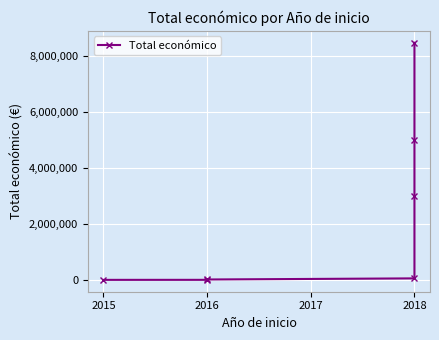

The chart shows a value of 6000 at 2016. True or false?

True